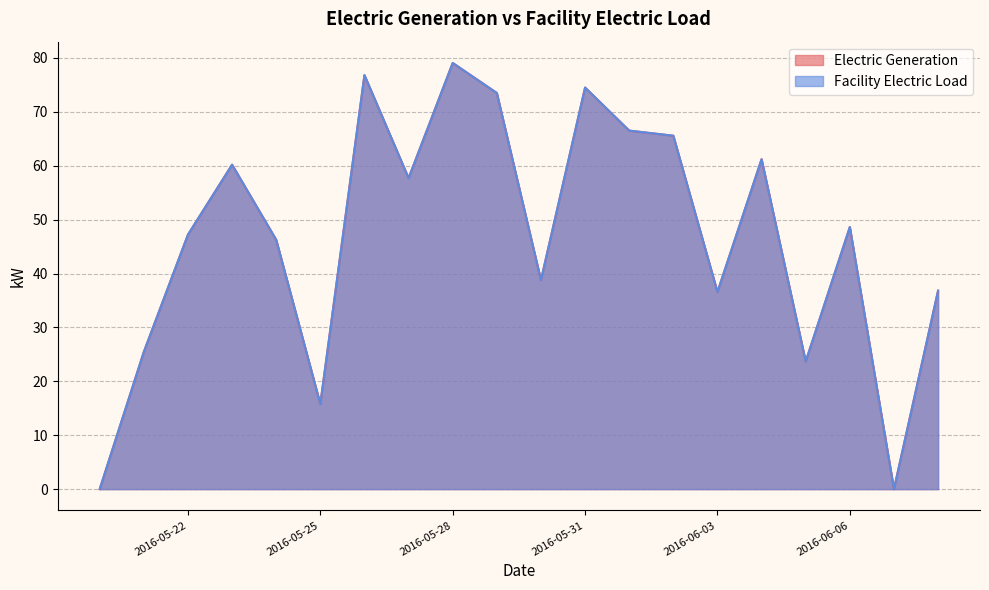

What is the label of the 11th point from the right?

2016-05-29